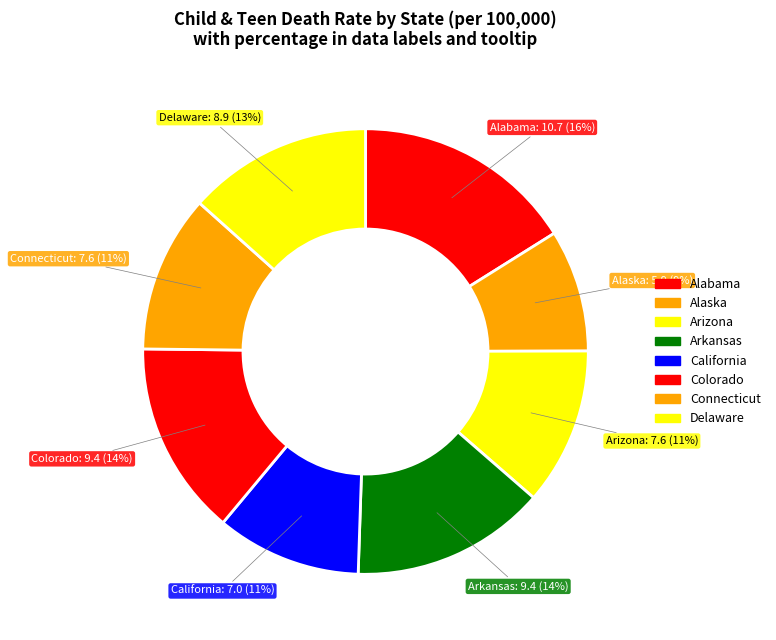

To the nearest percent, what portion does Arizona represent?

11%